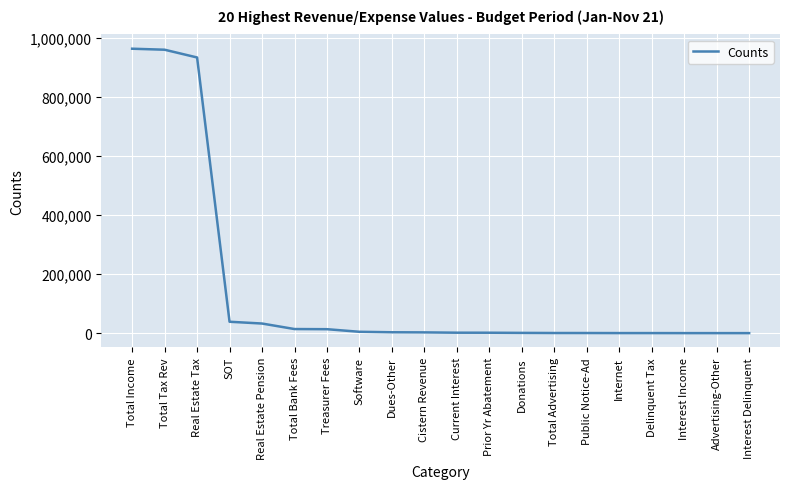

What is the maximum value shown in the chart?

963408.9